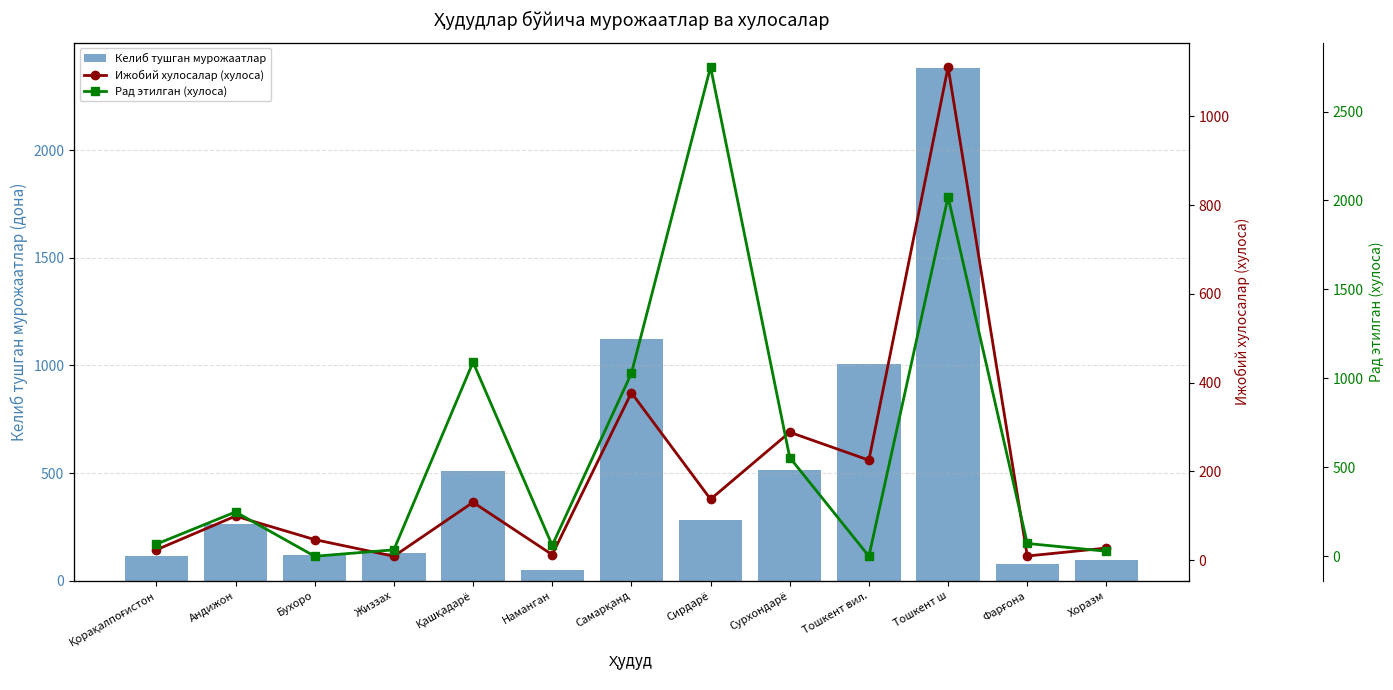

How many data points in Келиб тушган мурожаатлар are above 262?

6